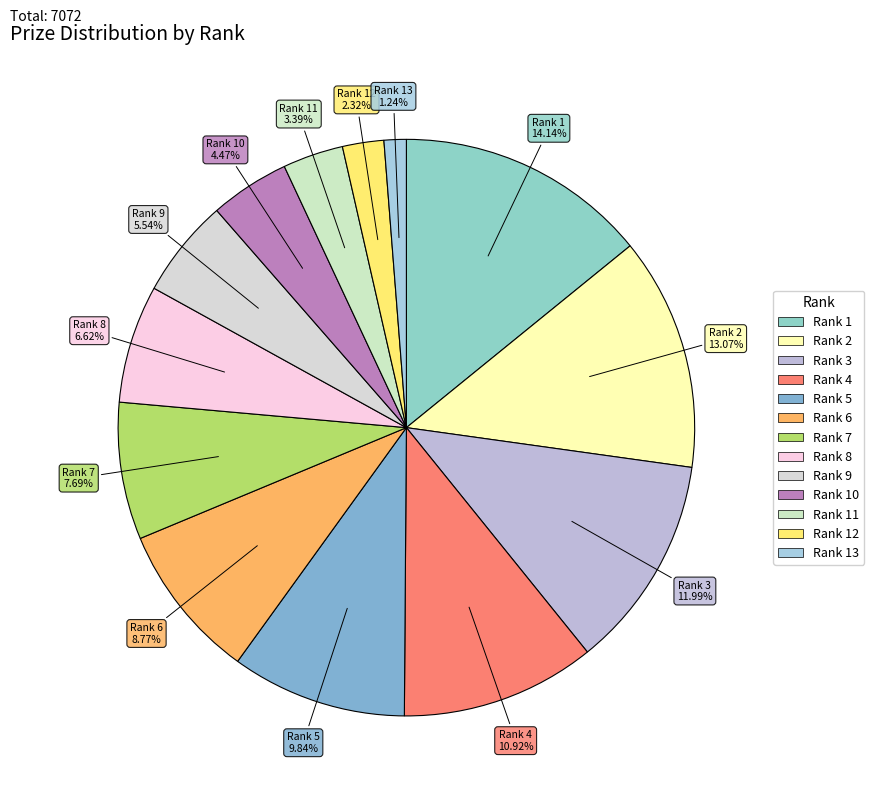

How many slices are in this pie chart?

13